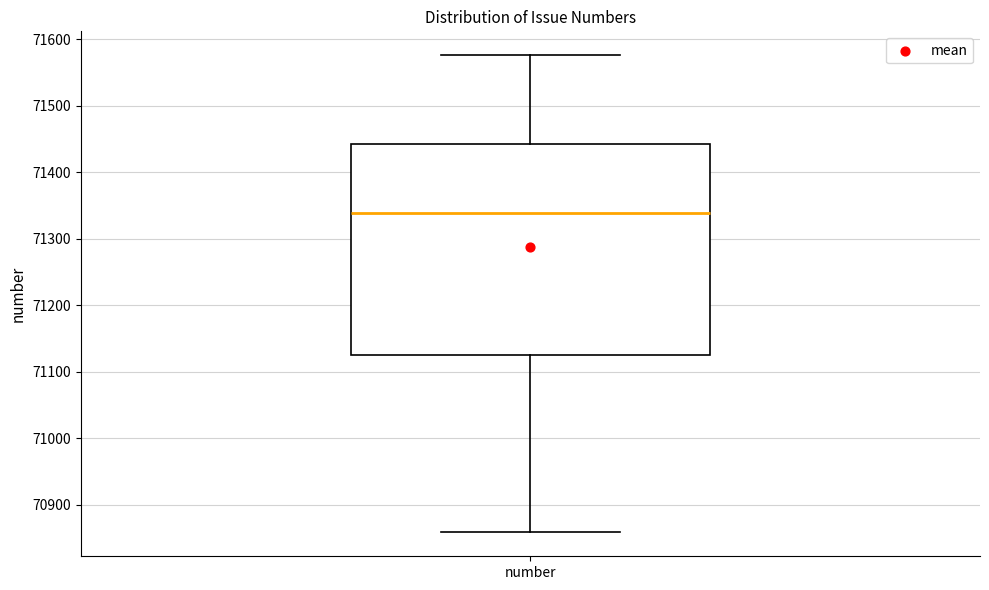

Transcribe this box plot: give where the median line is, the range the box spans, and where the two whiskers end, as read against the y-axis. The values are not printed on the chart, so give them approximately, as read against the axis.

median 71340, box 71130 to 71440, whiskers 70860 to 71580